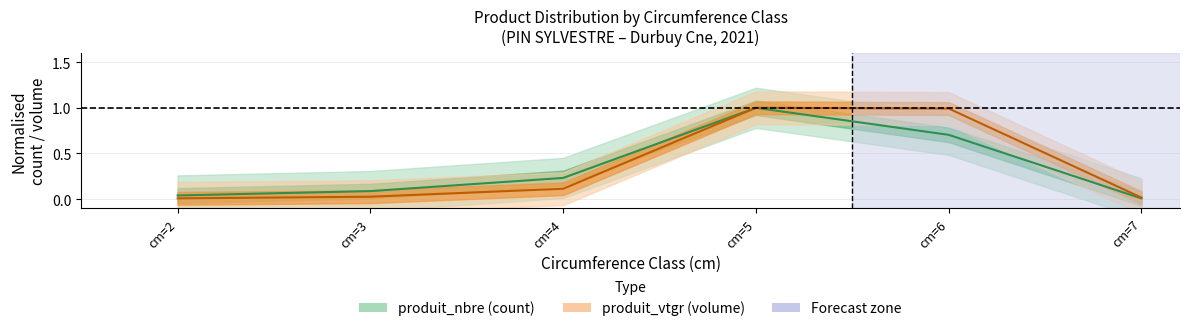

Which series has the largest total across all categories?

produit_vtgr